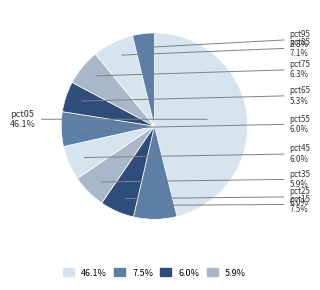

How many slices are in this pie chart?

10